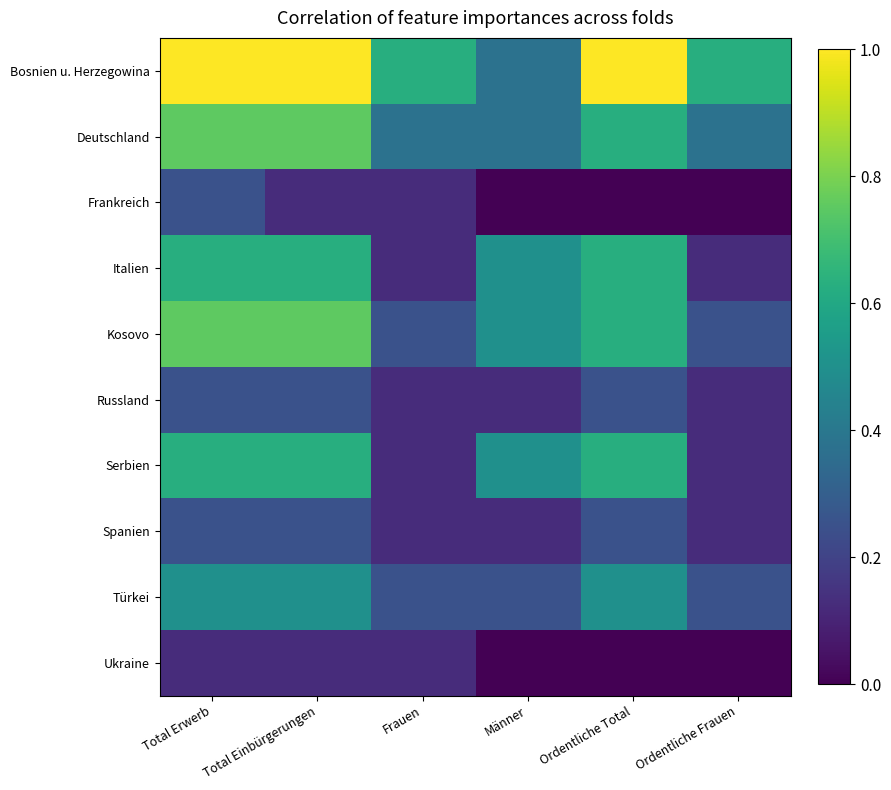

Which series has the largest total across all categories?

Bosnien u. Herzegowina